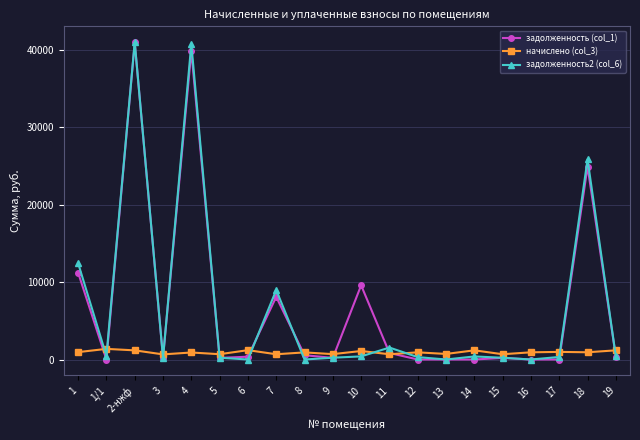

What is the label of the 1st point from the left?

1